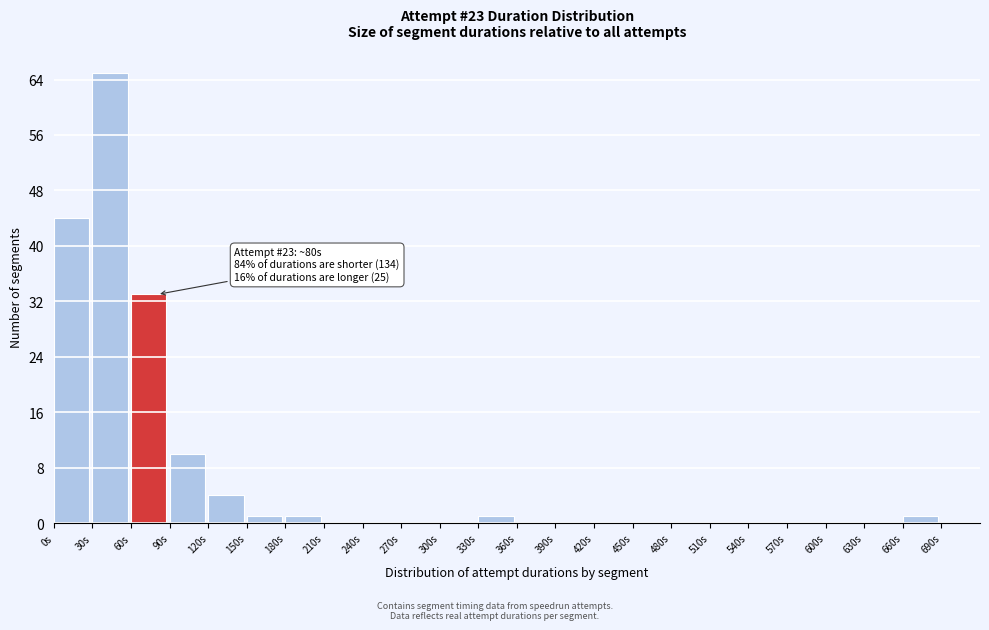

Which range on the x-axis has the tallest bar?

30 to 60